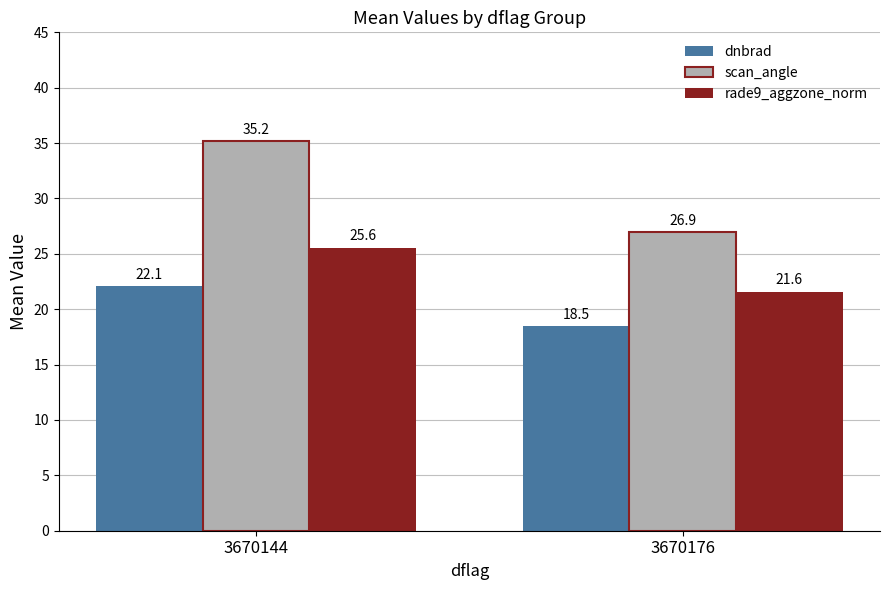

Reading left to right, transcribe all the data shown in this chart.

dnbrad: 3670144=22.1	3670176=18.5
scan_angle: 3670144=35.2	3670176=26.9
rade9_aggzone_norm: 3670144=25.6	3670176=21.6